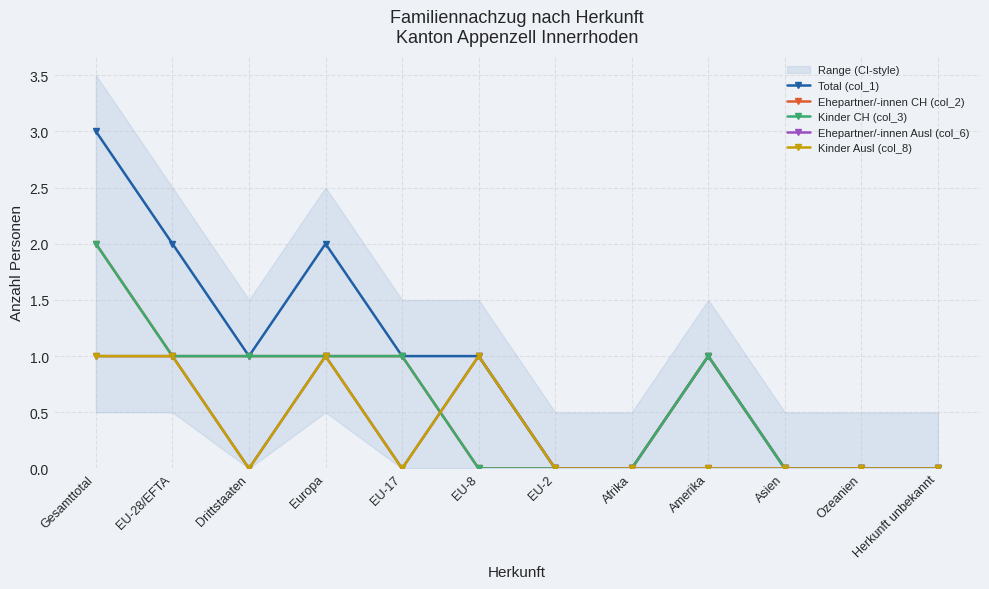

Reading right to left, what are all the values shown in this chart?

Total (col_1): 0	0	0	1	0	0	1	1	2	1	2	3
Ehepartner/-innen CH (col_2): 0	0	0	1	0	0	0	1	1	1	1	2
Kinder CH (col_3): 0	0	0	1	0	0	0	1	1	1	1	2
Ehepartner/-innen Ausl (col_6): 0	0	0	0	0	0	1	0	1	0	1	1
Kinder Ausl (col_8): 0	0	0	0	0	0	1	0	1	0	1	1